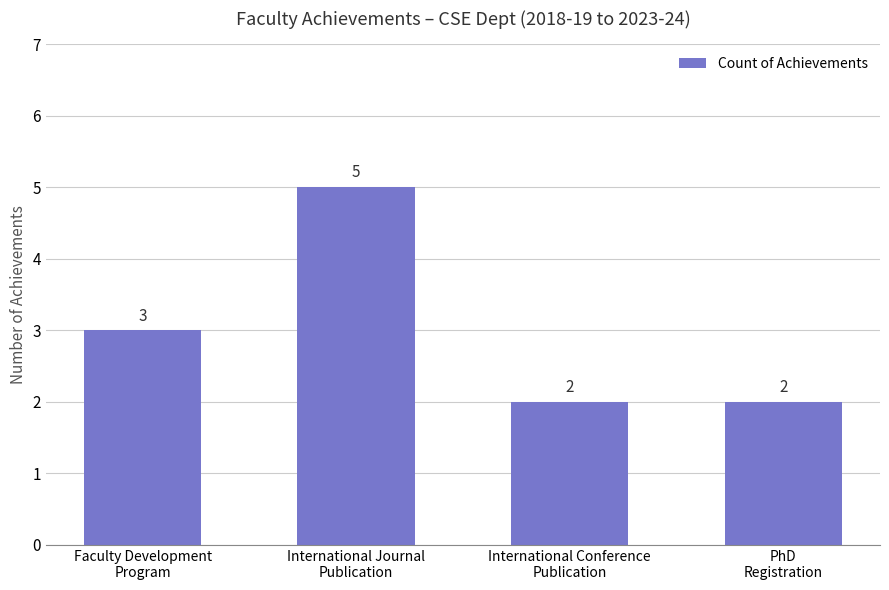

What is the greatest value displayed?

5